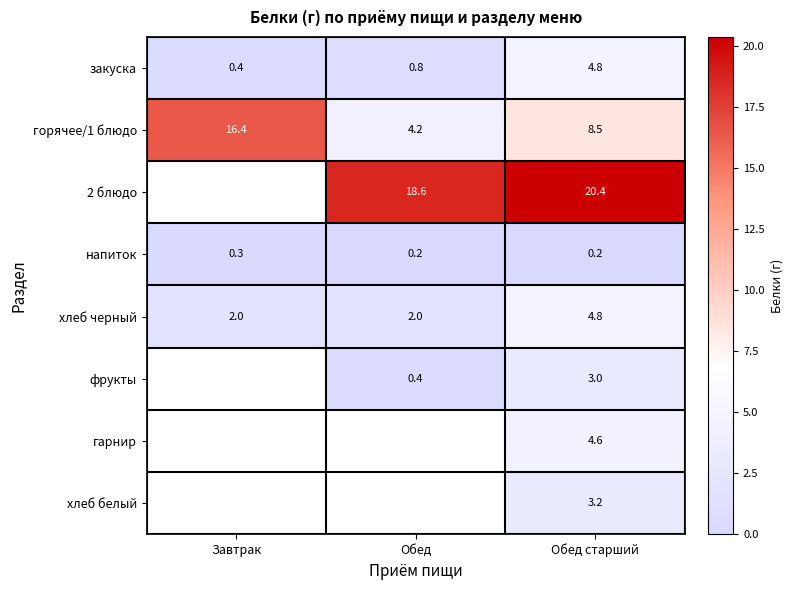

What is the sum of the хлеб черный values at Обед старший and Обед?

6.8